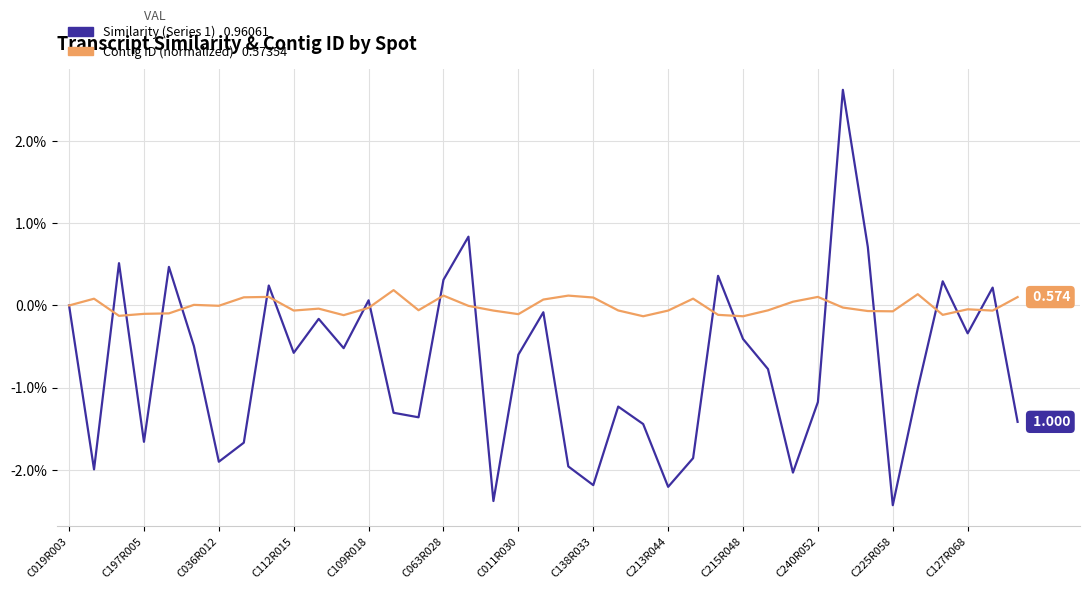

How many series are shown in this chart?

2